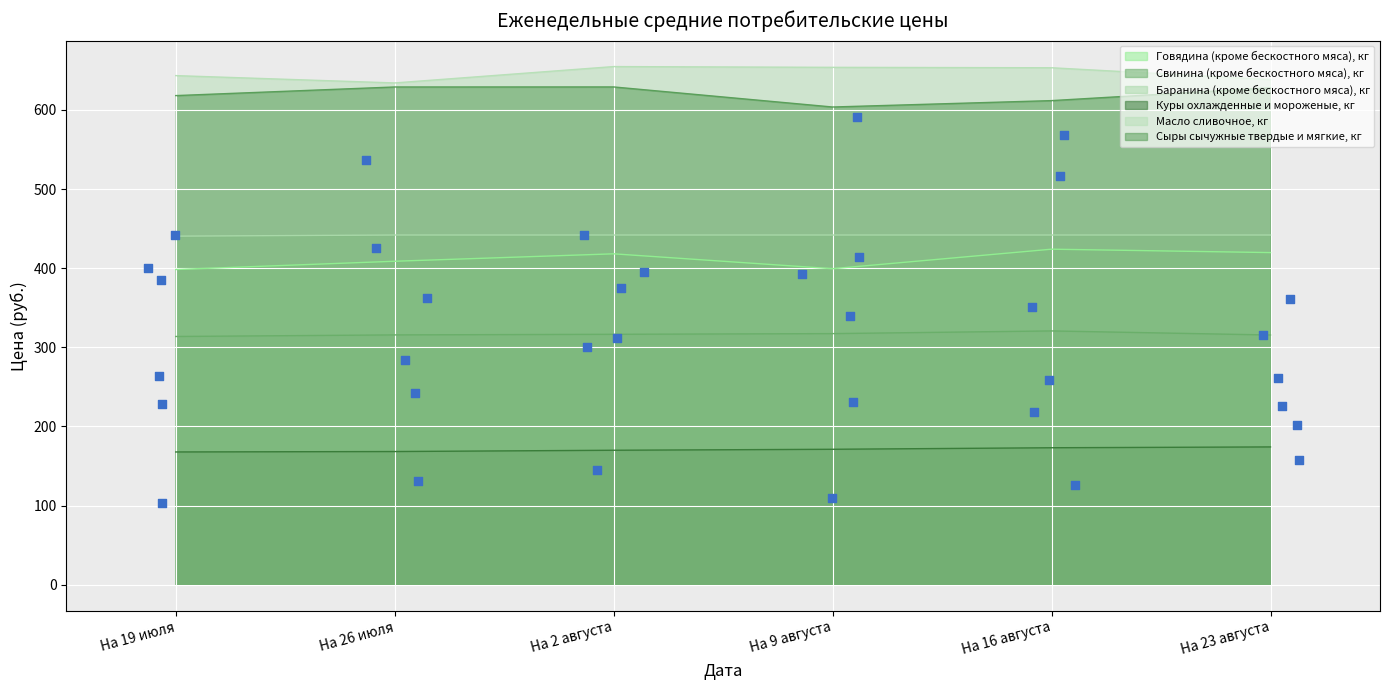

Which series contains the lowest Y value?

Куры охлажденные и мороженые, кг